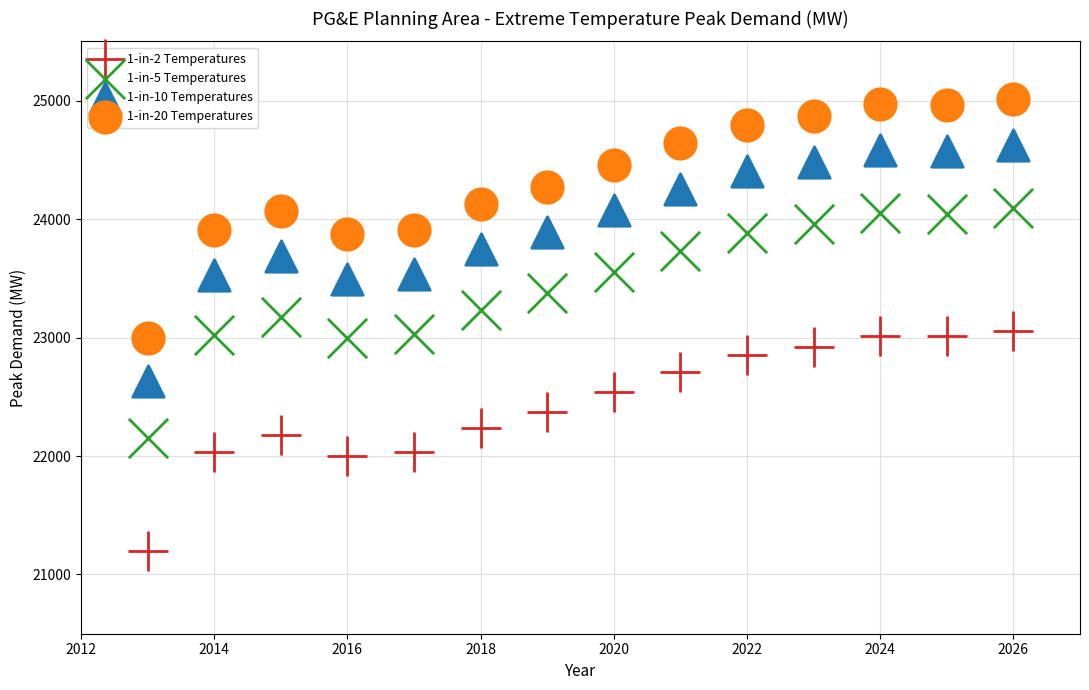

Across all data points, what is the range of Y values (max minus min)?

3820.0